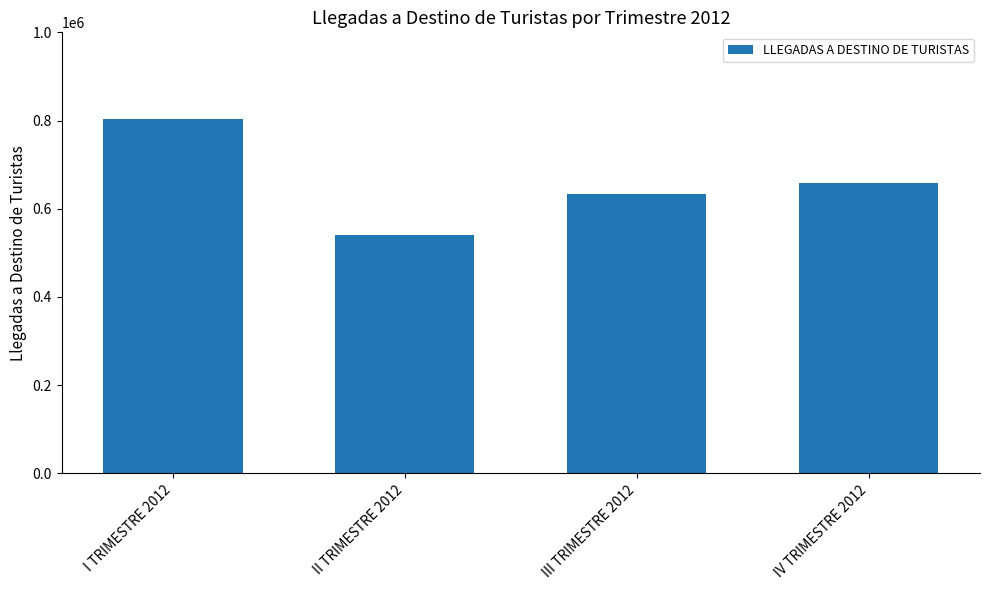

What position from the right is IV TRIMESTRE 2012?

1